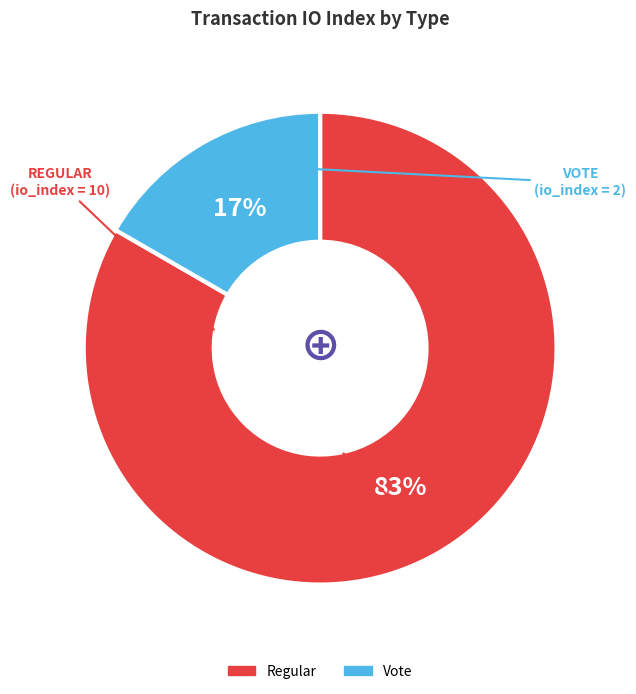

True or false: Regular accounts for 70% of the total.

False